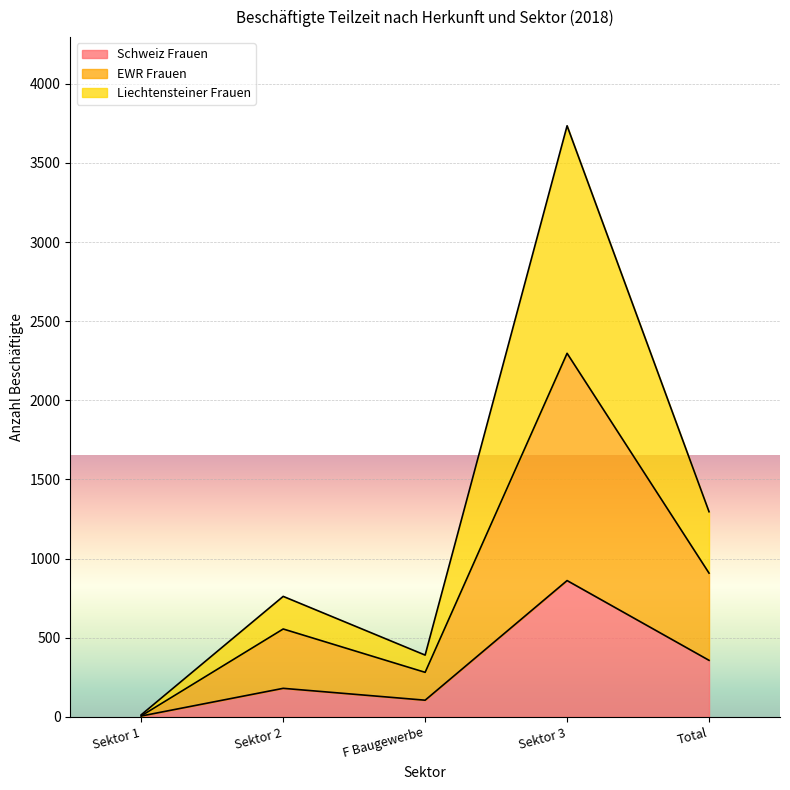

Where is the first local minimum for EWR Frauen?

F Baugewerbe